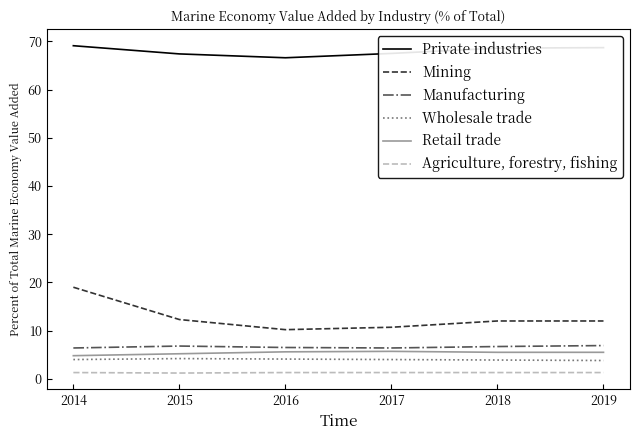

Which series has the largest range (max minus min)?

Mining